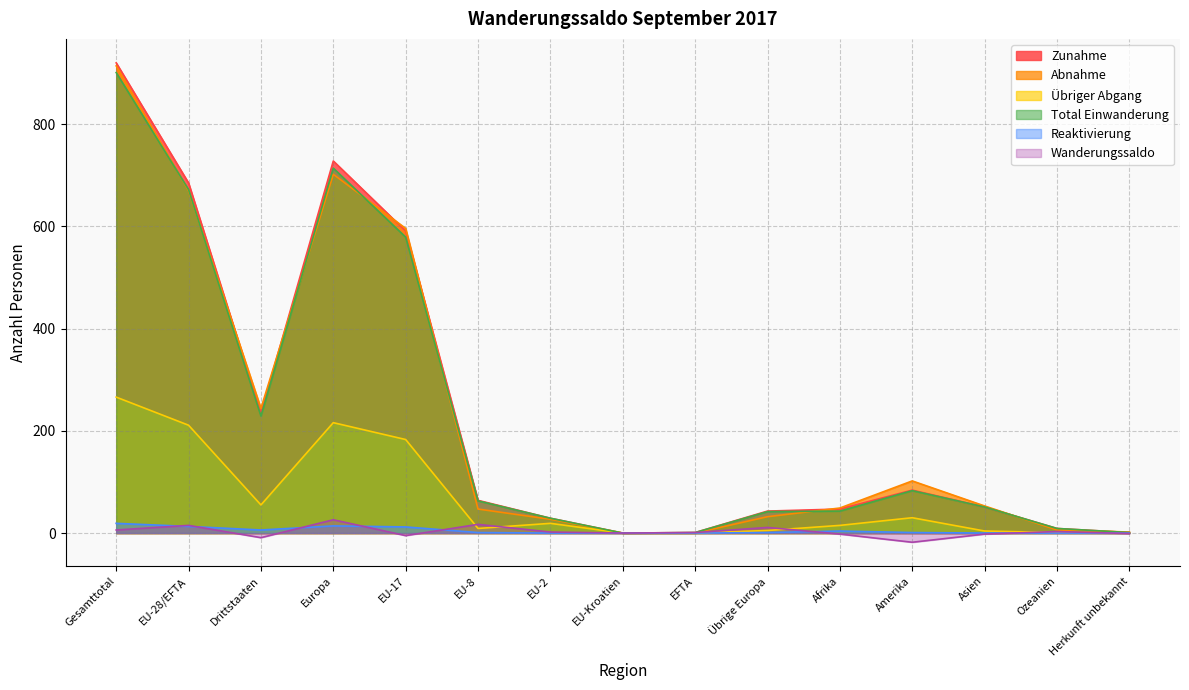

True or false: Wanderungssaldo has more than 2 points higher than both neighbors.

True